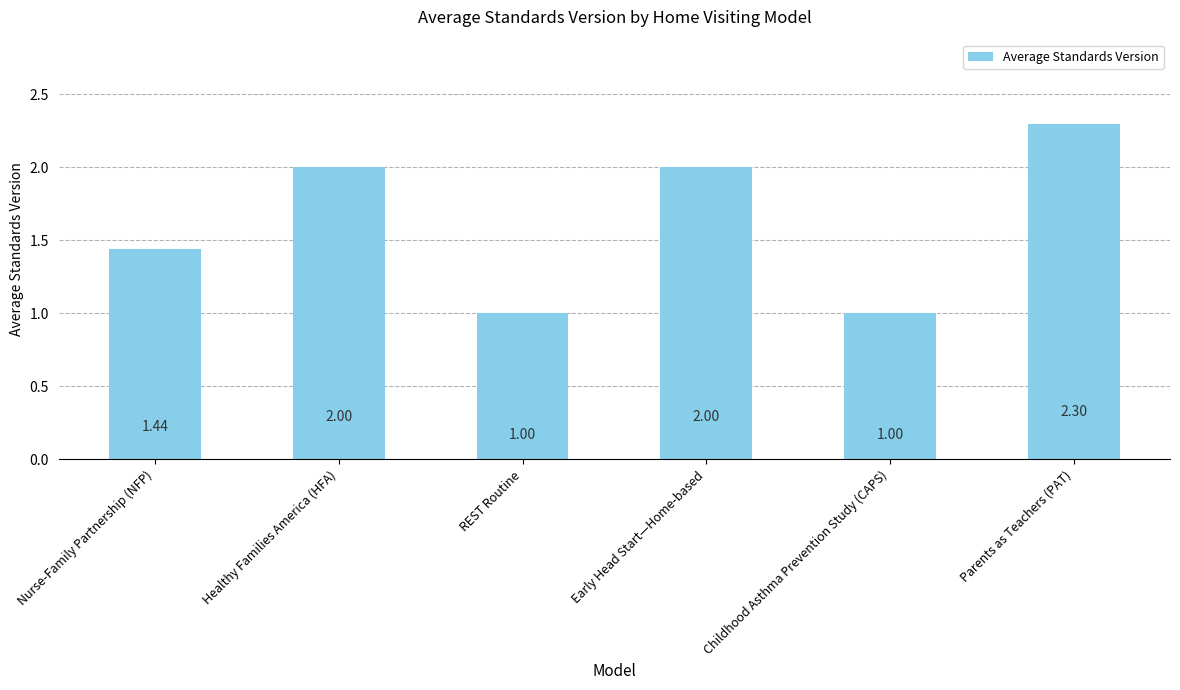

Count the number of data series in this chart.

1